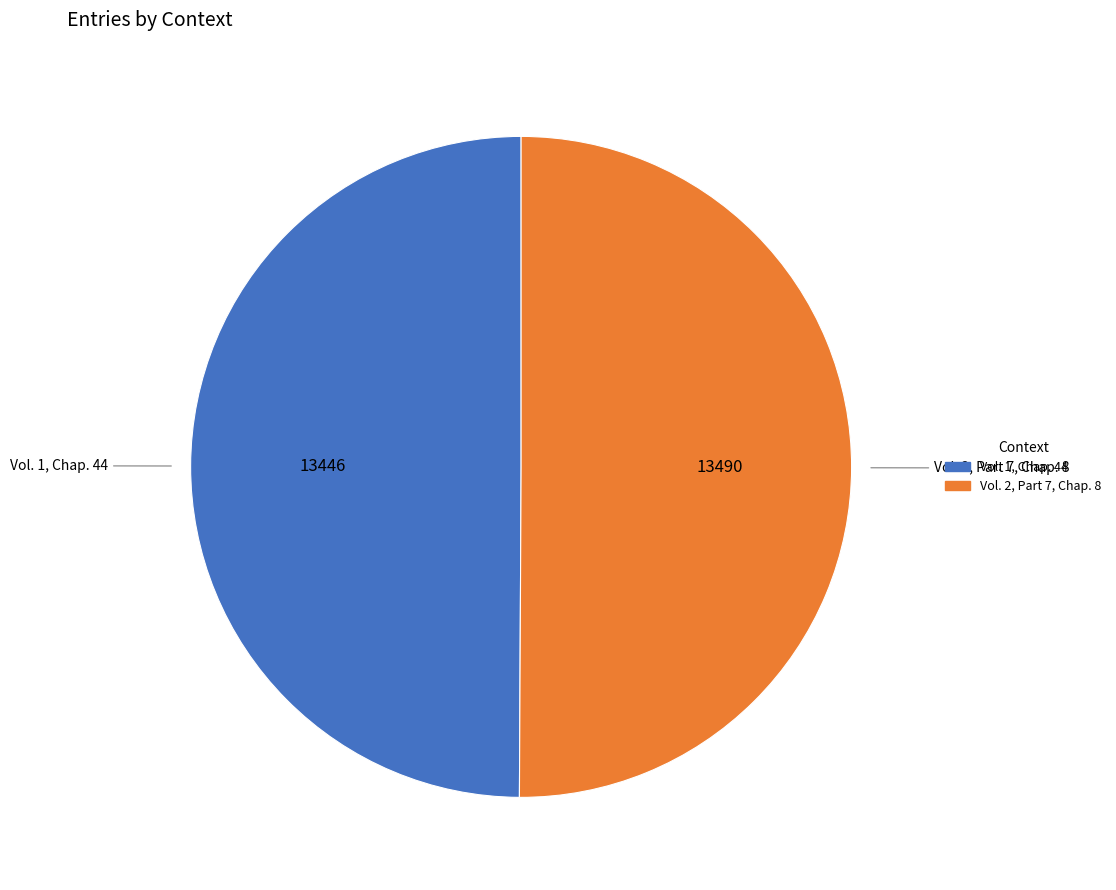

Is it true that Vol. 1, Chap. 44 is 57% of the pie?

False